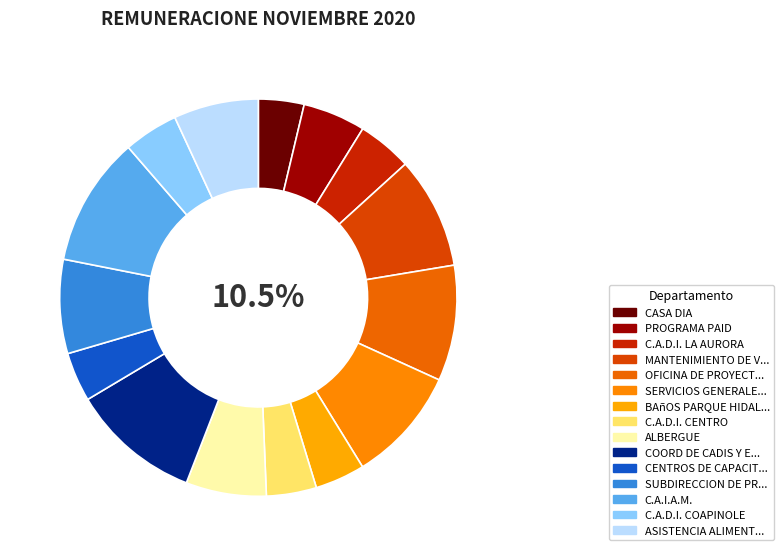

Which category has the biggest portion of the pie?

COORD DE CADIS Y EQ TECNICO